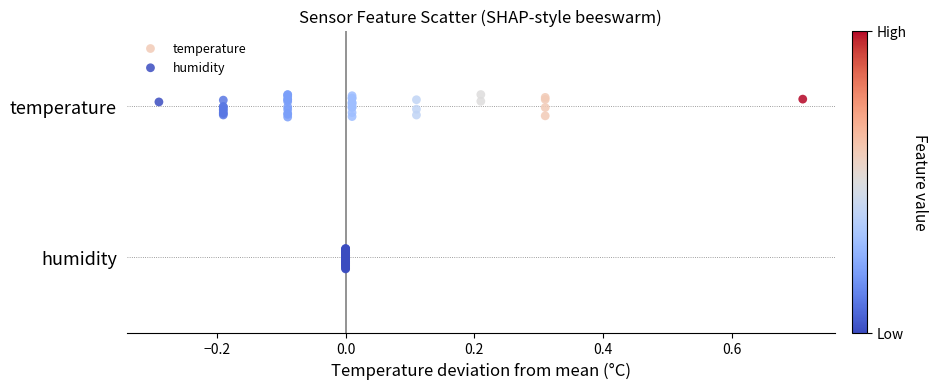

What are all the series names shown in the legend?

temperature, humidity